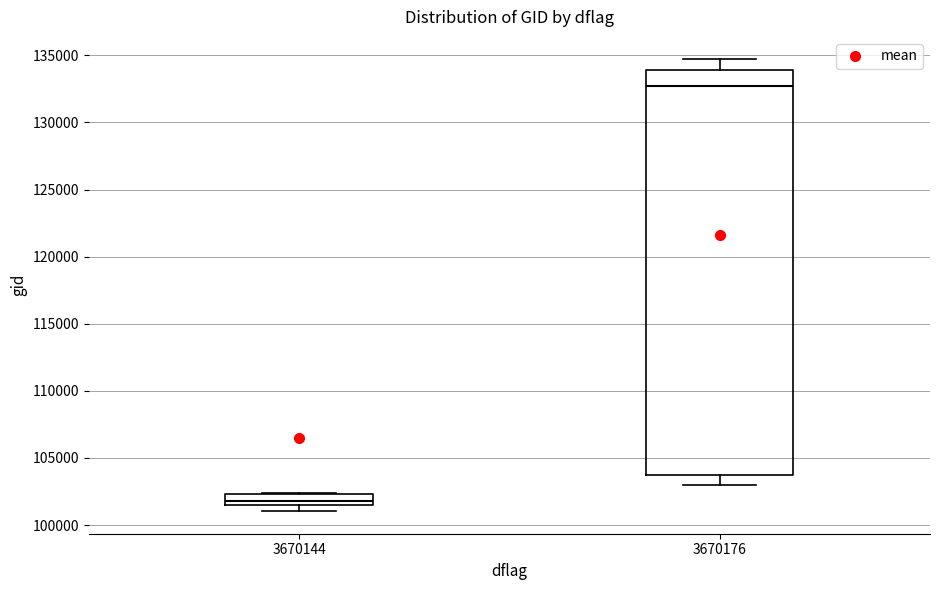

Which box has the highest median line?

3670176